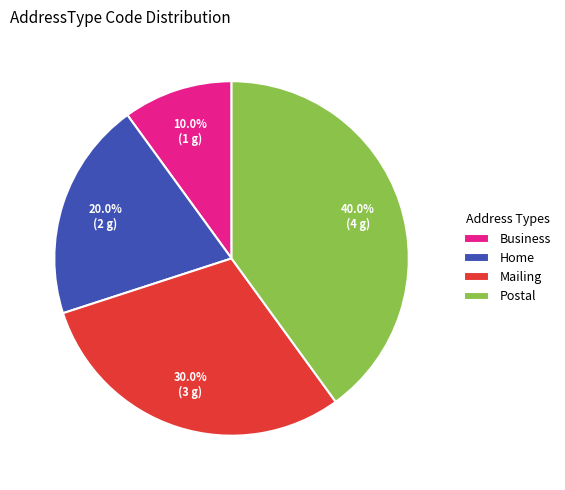

Is there a majority slice in this chart?

No